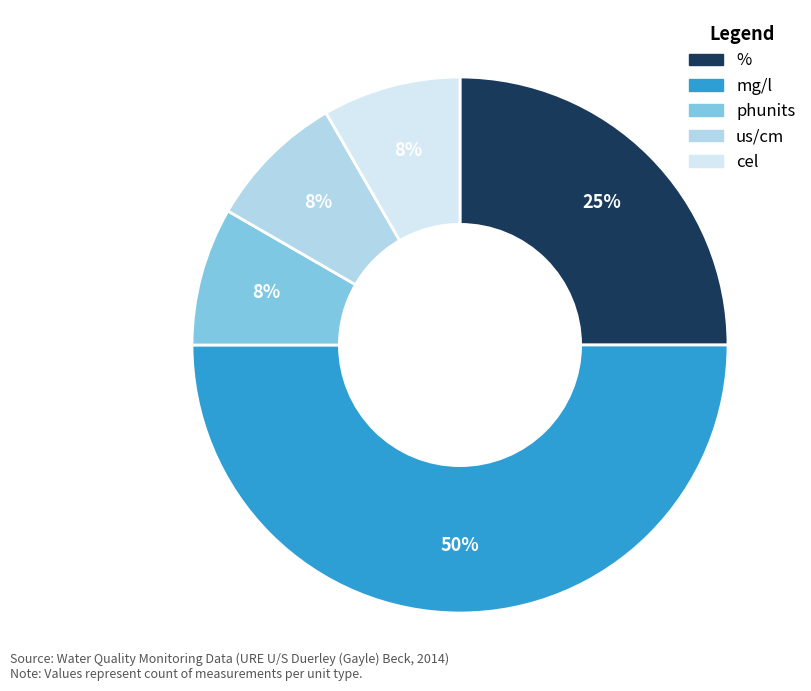

Which category has the biggest portion of the pie?

mg/l